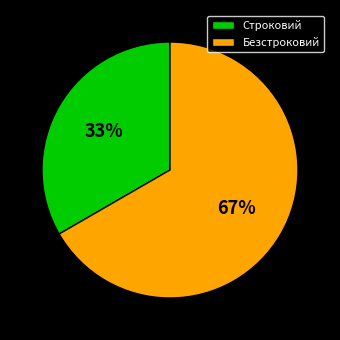

Does any single category account for the majority?

Yes